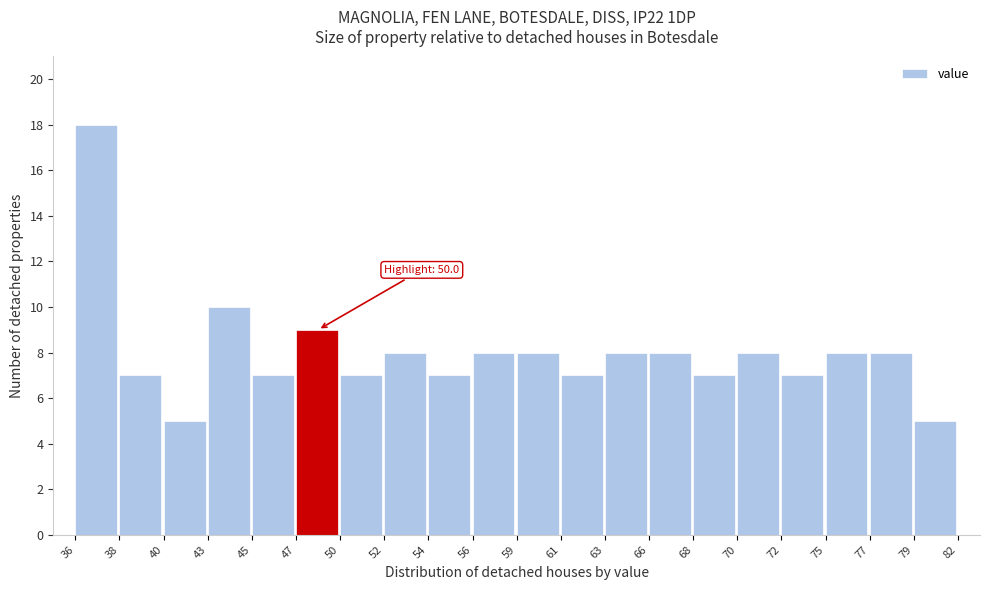

Reading left to right, list all the values displayed in this chart.

18	7	5	10	7	9	7	8	7	8	8	7	8	8	7	8	7	8	8	5